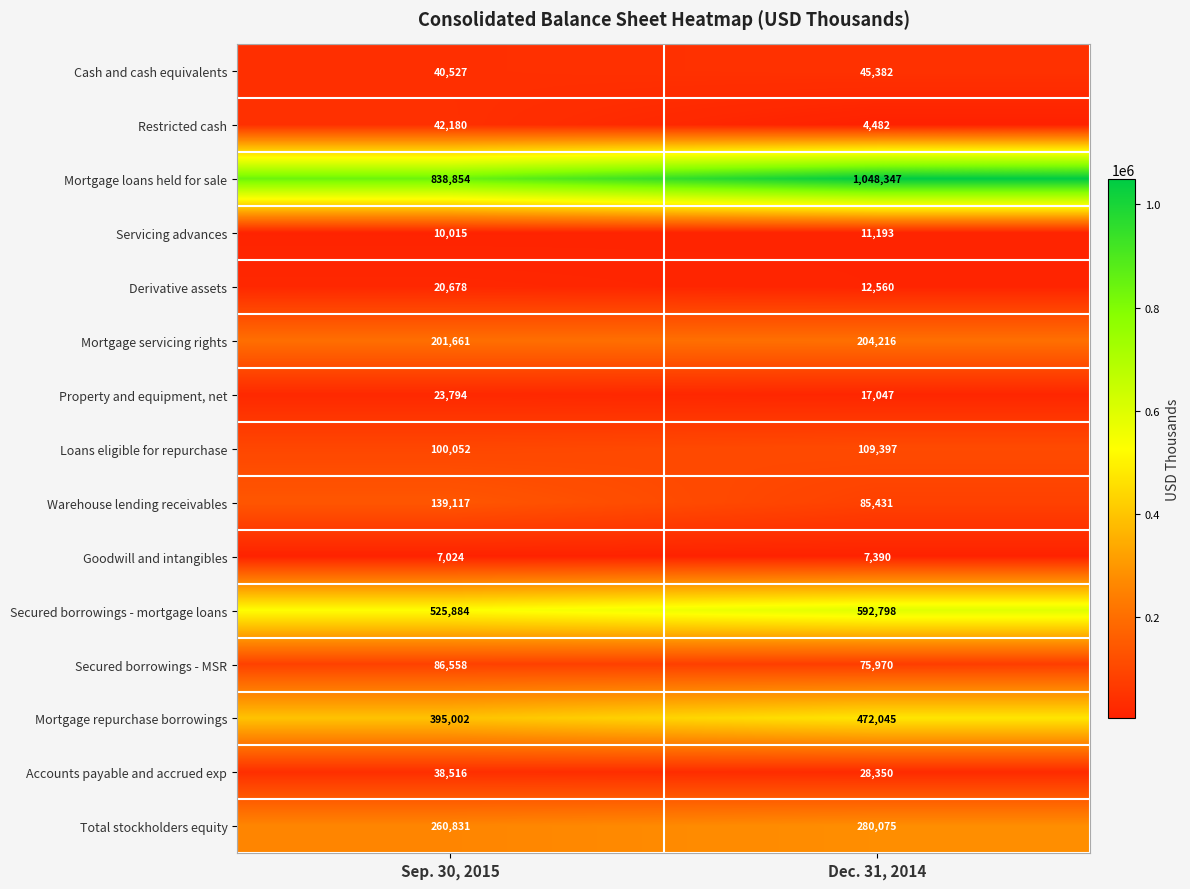

Is it true that Mortgage loans held for sale equals 838854 at Sep. 30, 2015?

True